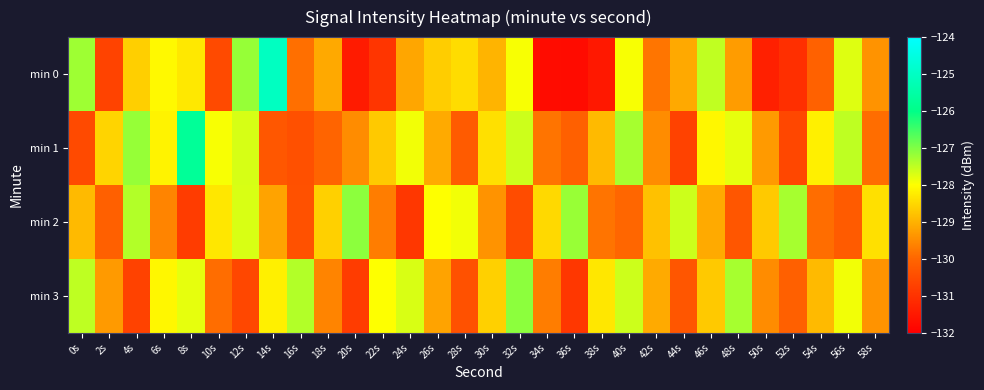

Which series changed the most between 0s and 14s?

min 0